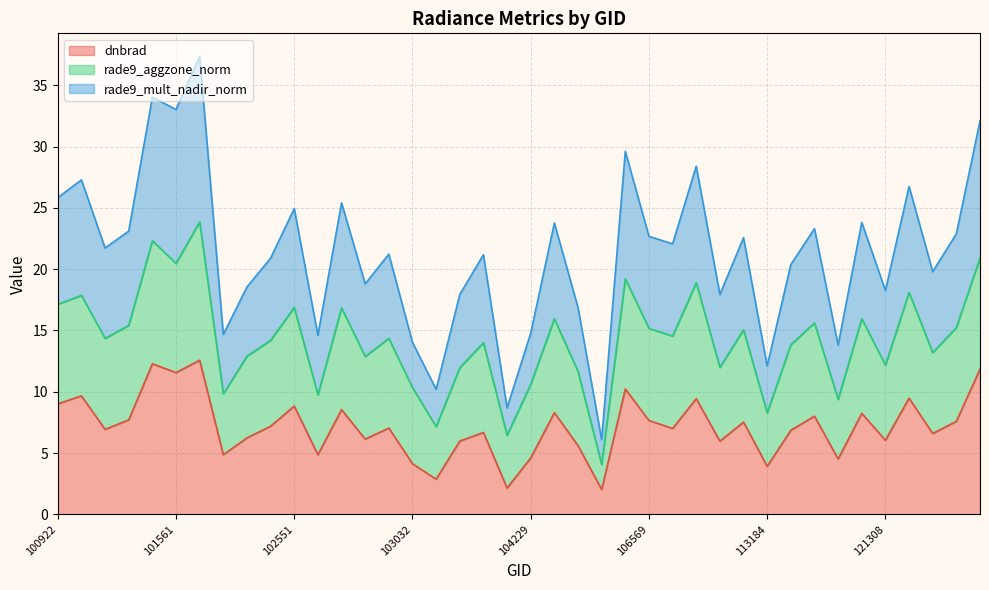

List the series in order of their overall mean, lowest first.

dnbrad, rade9_aggzone_norm, rade9_mult_nadir_norm